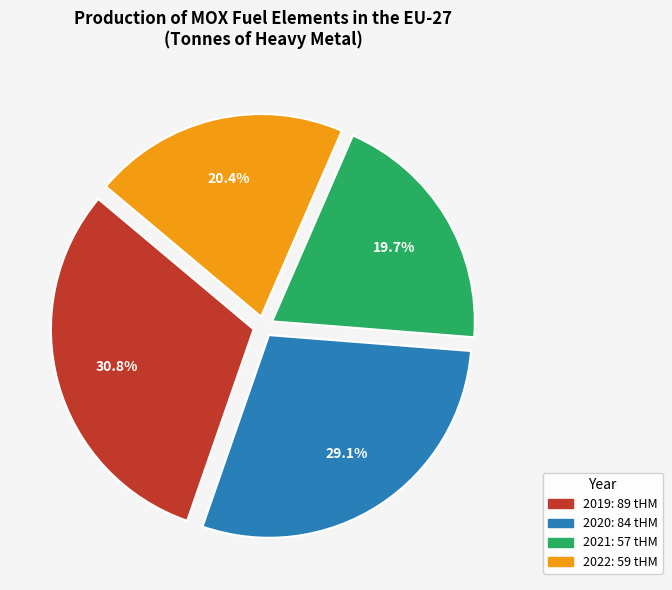

Which slice is the largest?

2019